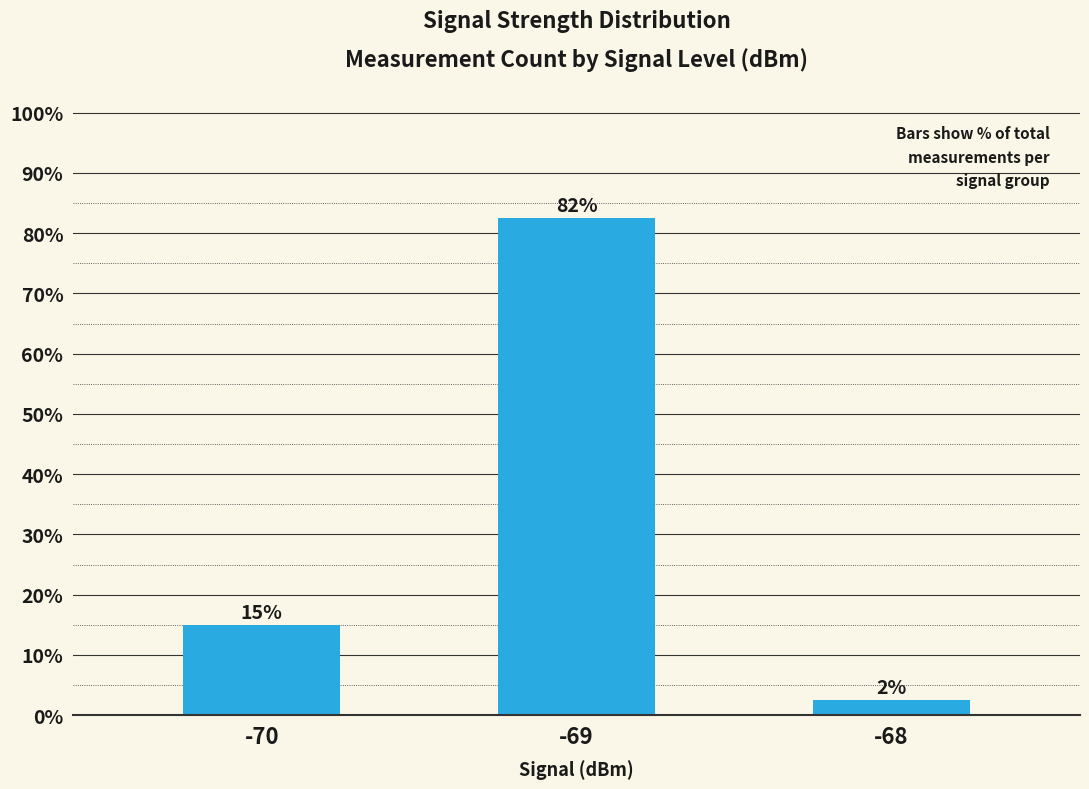

Are the bars grouped side by side (vs. stacked)?

No